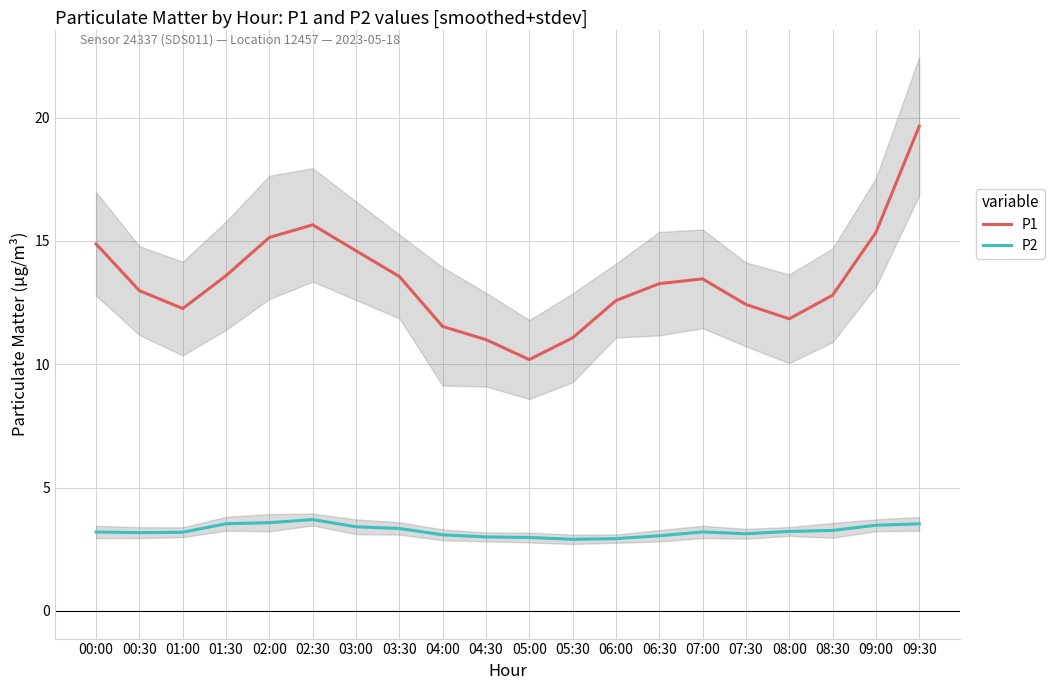

At which category does P2 reach its first local peak?

02:30